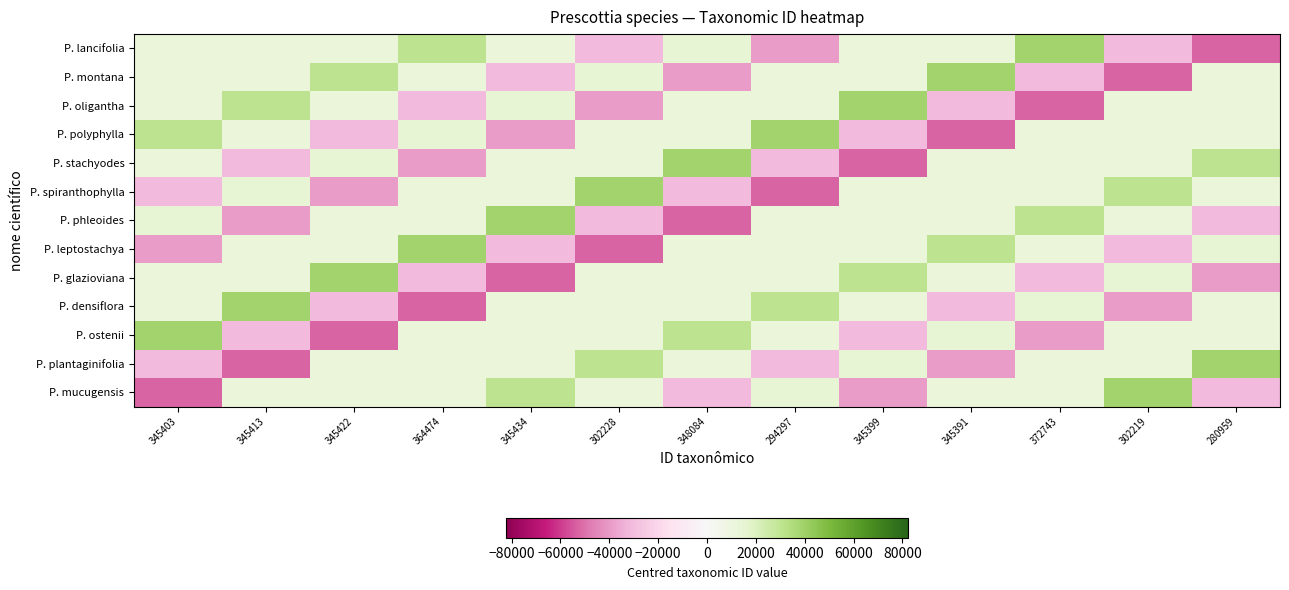

Reading left to right, list all the values displayed in this chart.

P. lancifolia: 345403=11751.8	345413=11761.8	345422=11770.8	364474=30822.8	345434=11782.8	302228=-31423.2	348084=14432.8	294297=-39354.2	345399=11747.8	345391=11739.8	372743=39091.8	302219=-31432.2	280959=-52692.2
P. montana: 345403=11761.8	345413=11770.8	345422=30822.8	364474=11782.8	345434=-31423.2	302228=14432.8	348084=-39354.2	294297=11747.8	345399=11739.8	345391=39091.8	372743=-31432.2	302219=-52692.2	280959=11751.8
P. oligantha: 345403=11770.8	345413=30822.8	345422=11782.8	364474=-31423.2	345434=14432.8	302228=-39354.2	348084=11747.8	294297=11739.8	345399=39091.8	345391=-31432.2	372743=-52692.2	302219=11751.8	280959=11761.8
P. polyphylla: 345403=30822.8	345413=11782.8	345422=-31423.2	364474=14432.8	345434=-39354.2	302228=11747.8	348084=11739.8	294297=39091.8	345399=-31432.2	345391=-52692.2	372743=11751.8	302219=11761.8	280959=11770.8
P. stachyodes: 345403=11782.8	345413=-31423.2	345422=14432.8	364474=-39354.2	345434=11747.8	302228=11739.8	348084=39091.8	294297=-31432.2	345399=-52692.2	345391=11751.8	372743=11761.8	302219=11770.8	280959=30822.8
P. spiranthophylla: 345403=-31423.2	345413=14432.8	345422=-39354.2	364474=11747.8	345434=11739.8	302228=39091.8	348084=-31432.2	294297=-52692.2	345399=11751.8	345391=11761.8	372743=11770.8	302219=30822.8	280959=11782.8
P. phleoides: 345403=14432.8	345413=-39354.2	345422=11747.8	364474=11739.8	345434=39091.8	302228=-31432.2	348084=-52692.2	294297=11751.8	345399=11761.8	345391=11770.8	372743=30822.8	302219=11782.8	280959=-31423.2
P. leptostachya: 345403=-39354.2	345413=11747.8	345422=11739.8	364474=39091.8	345434=-31432.2	302228=-52692.2	348084=11751.8	294297=11761.8	345399=11770.8	345391=30822.8	372743=11782.8	302219=-31423.2	280959=14432.8
P. glazioviana: 345403=11747.8	345413=11739.8	345422=39091.8	364474=-31432.2	345434=-52692.2	302228=11751.8	348084=11761.8	294297=11770.8	345399=30822.8	345391=11782.8	372743=-31423.2	302219=14432.8	280959=-39354.2
P. densiflora: 345403=11739.8	345413=39091.8	345422=-31432.2	364474=-52692.2	345434=11751.8	302228=11761.8	348084=11770.8	294297=30822.8	345399=11782.8	345391=-31423.2	372743=14432.8	302219=-39354.2	280959=11747.8
P. ostenii: 345403=39091.8	345413=-31432.2	345422=-52692.2	364474=11751.8	345434=11761.8	302228=11770.8	348084=30822.8	294297=11782.8	345399=-31423.2	345391=14432.8	372743=-39354.2	302219=11747.8	280959=11739.8
P. plantaginifolia: 345403=-31432.2	345413=-52692.2	345422=11751.8	364474=11761.8	345434=11770.8	302228=30822.8	348084=11782.8	294297=-31423.2	345399=14432.8	345391=-39354.2	372743=11747.8	302219=11739.8	280959=39091.8
P. mucugensis: 345403=-52692.2	345413=11751.8	345422=11761.8	364474=11770.8	345434=30822.8	302228=11782.8	348084=-31423.2	294297=14432.8	345399=-39354.2	345391=11747.8	372743=11739.8	302219=39091.8	280959=-31432.2